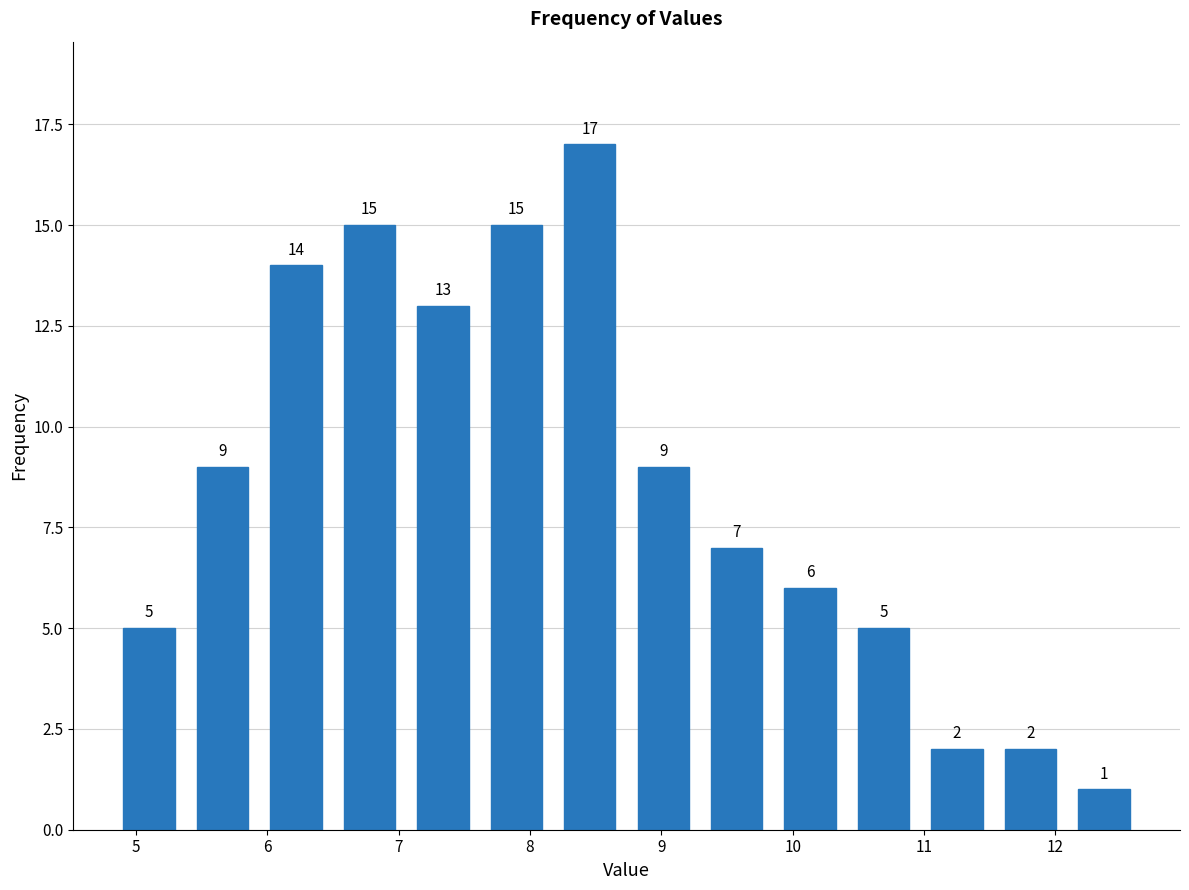

Reading left to right, list every bar in this chart as the range it spans on the x-axis followed by its height. The bar edges are not printed on the chart, so give them approximately, as read against the axis.

4.8 to 5.4: 5
5.4 to 5.9: 9
5.9 to 6.5: 14
6.5 to 7.1: 15
7.1 to 7.6: 13
7.6 to 8.2: 15
8.2 to 8.7: 17
8.7 to 9.3: 9
9.3 to 9.9: 7
9.9 to 10.4: 6
10.4 to 11.0: 5
11.0 to 11.5: 2
11.5 to 12.1: 2
12.1 to 12.7: 1